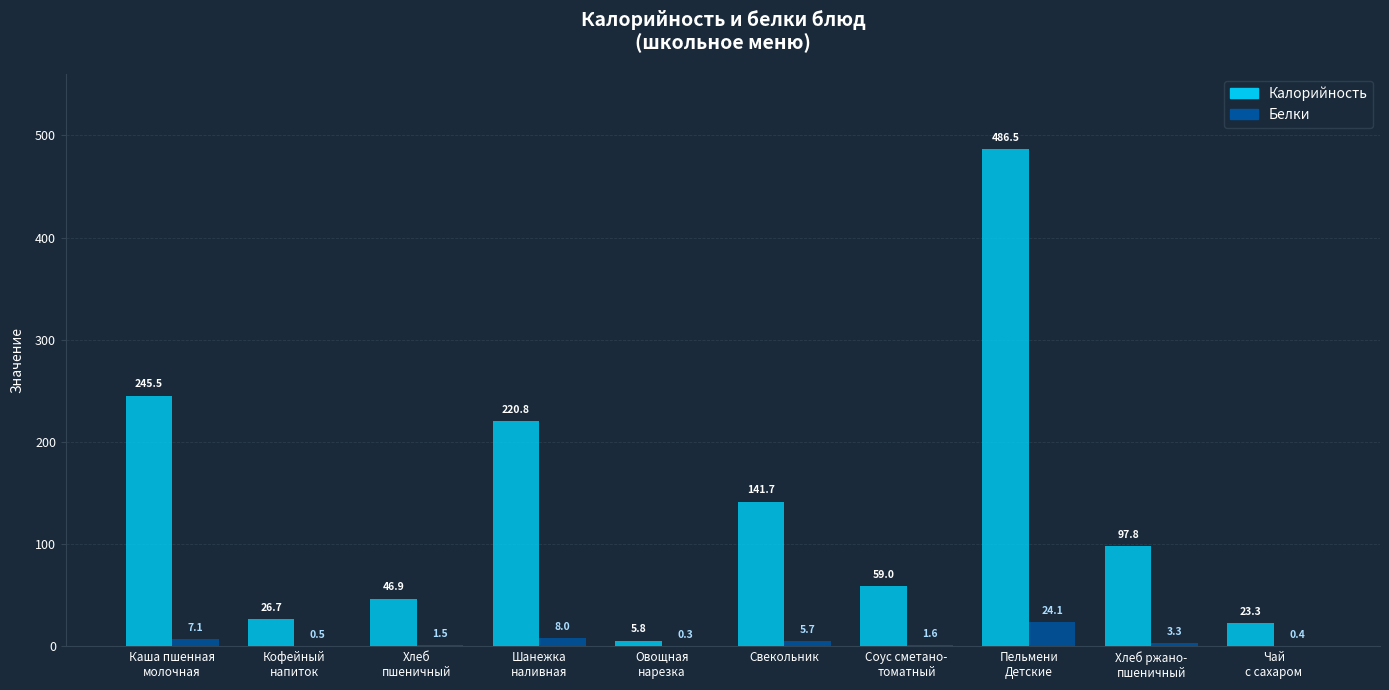

How many groups of bars are there?

10